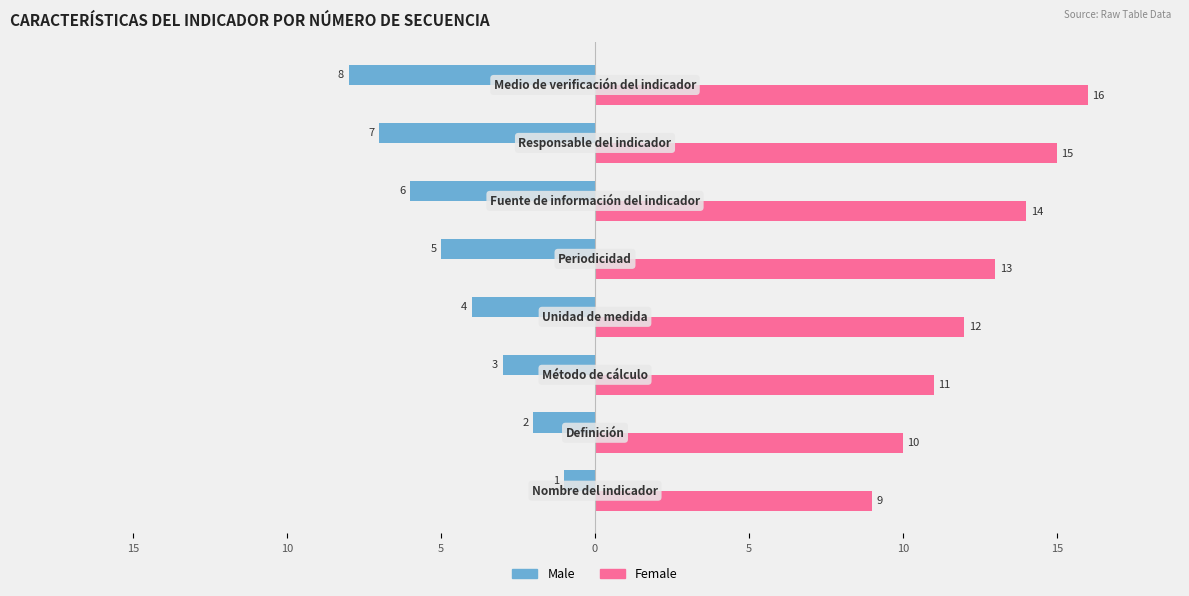

Reading right to left, what are all the values shown in this chart?

Male: -8	-7	-6	-5	-4	-3	-2	-1
Female: 16	15	14	13	12	11	10	9